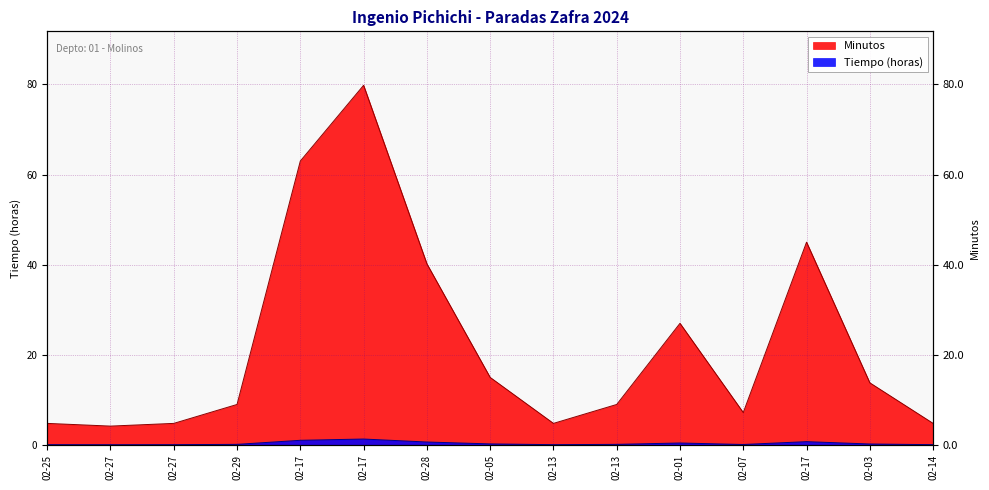

At which category does the chart reach its minimum across all series?

02-27